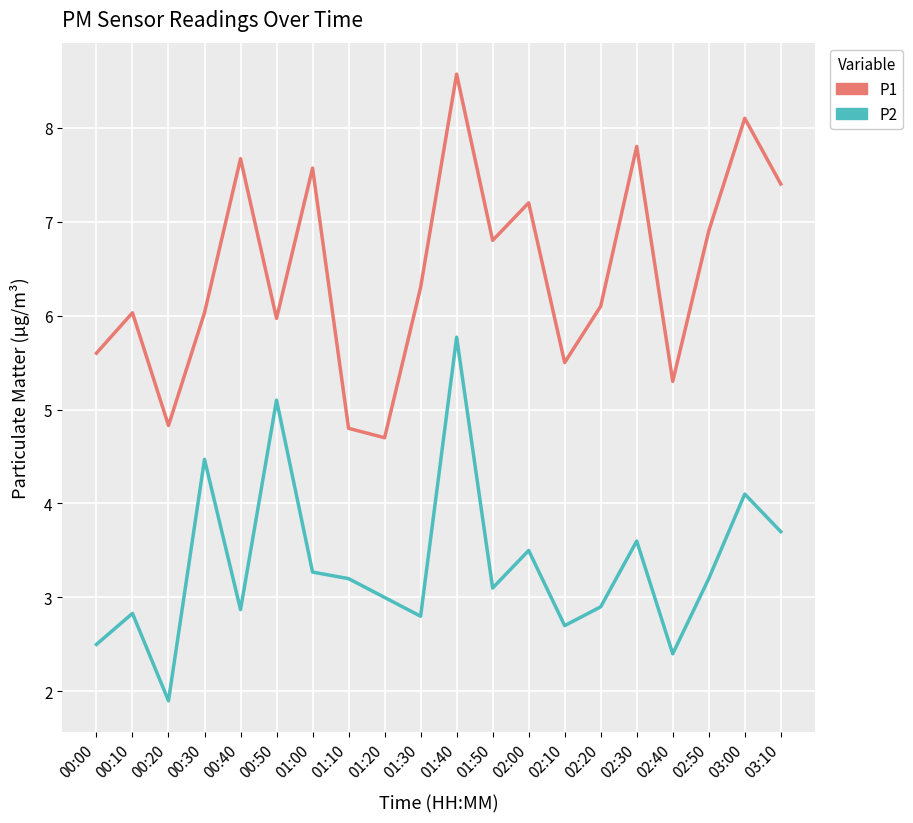

What is the average value of the P2 series?

3.3